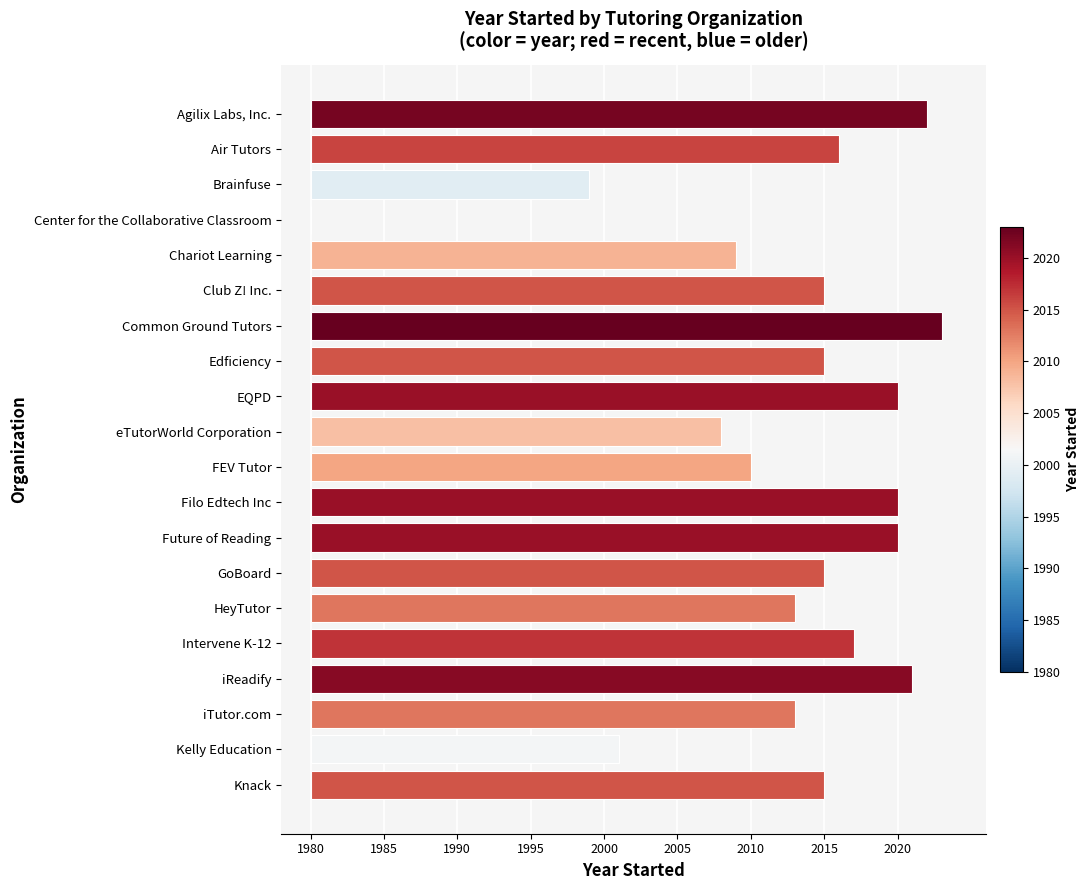

Are the bars grouped side by side (vs. stacked)?

No